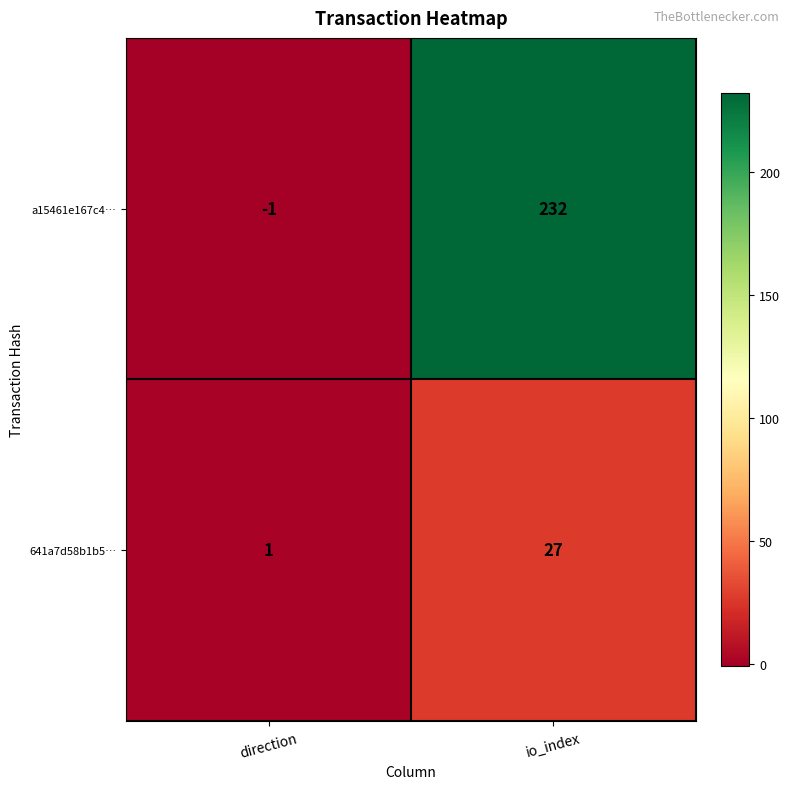

What is the difference between the 641a7d58b1b5… values at io_index and direction?

26